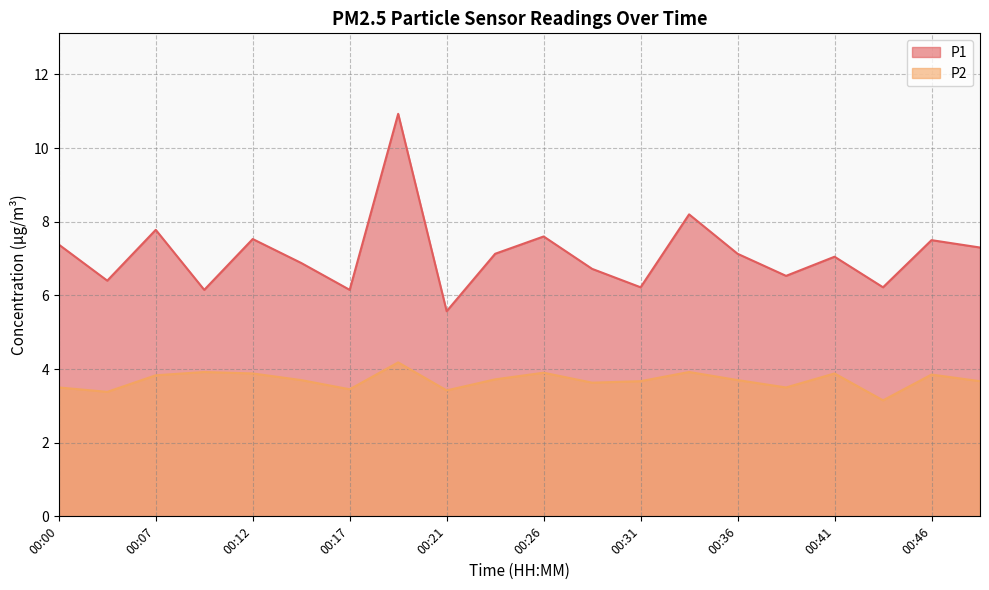

Rank the series by their maximum value, from highest to lowest.

P1, P2